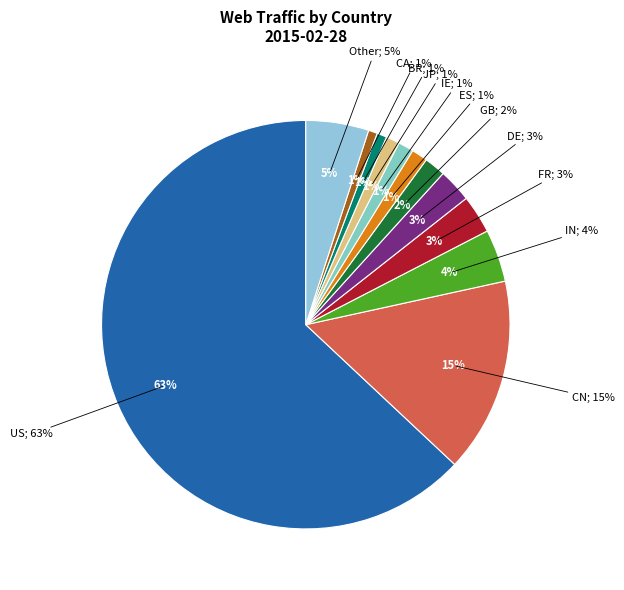

What is the smallest slice in the pie chart?

CA